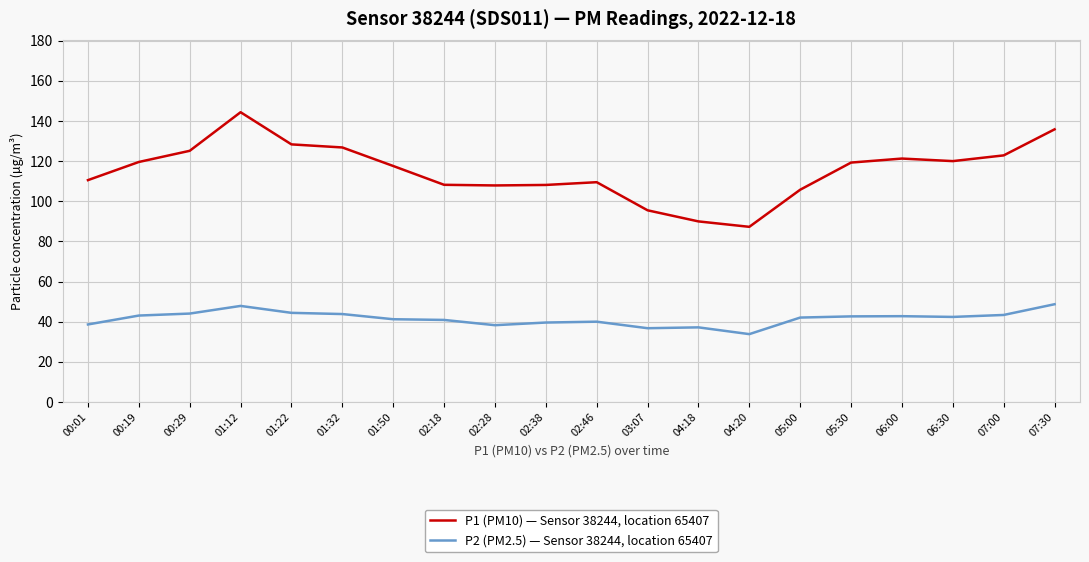

Between 02:28 and 06:30, which series saw the biggest shift?

P1 (PM10) — Sensor 38244, location 65407